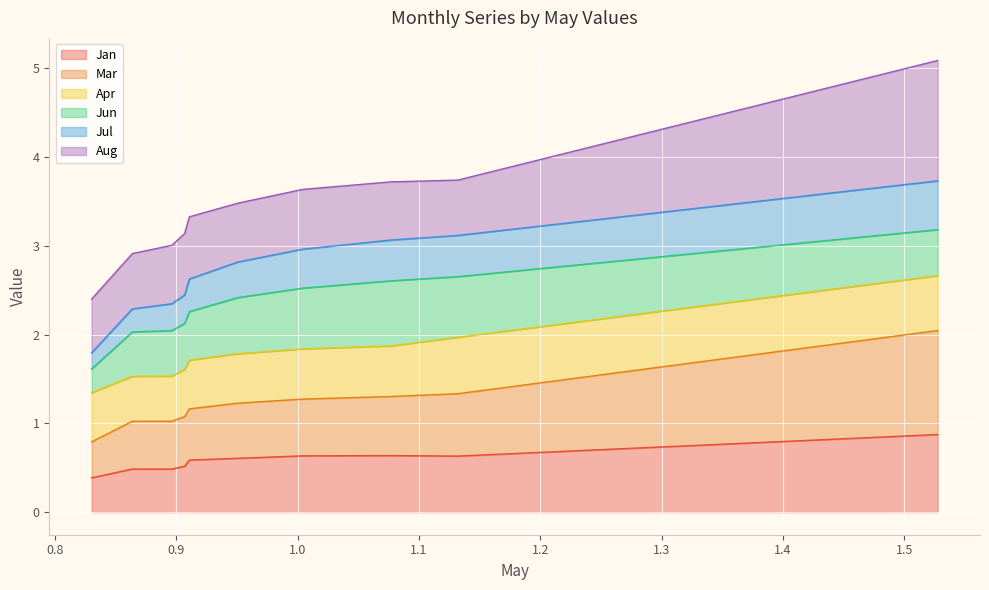

What is the highest value of the Jan series?

0.9